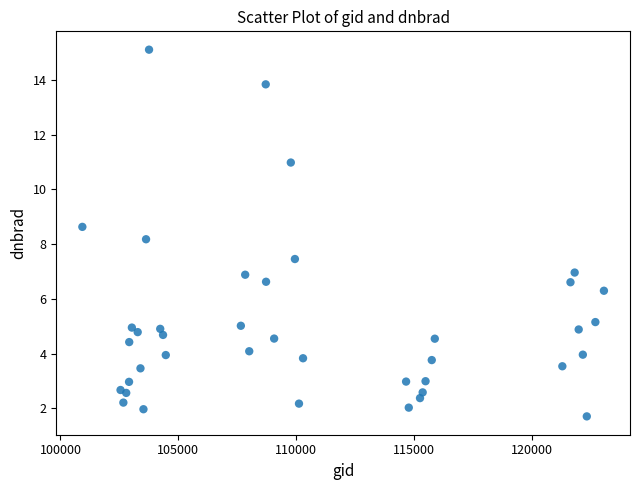

What Y value in the scatter plot is closest to 8?

8.2